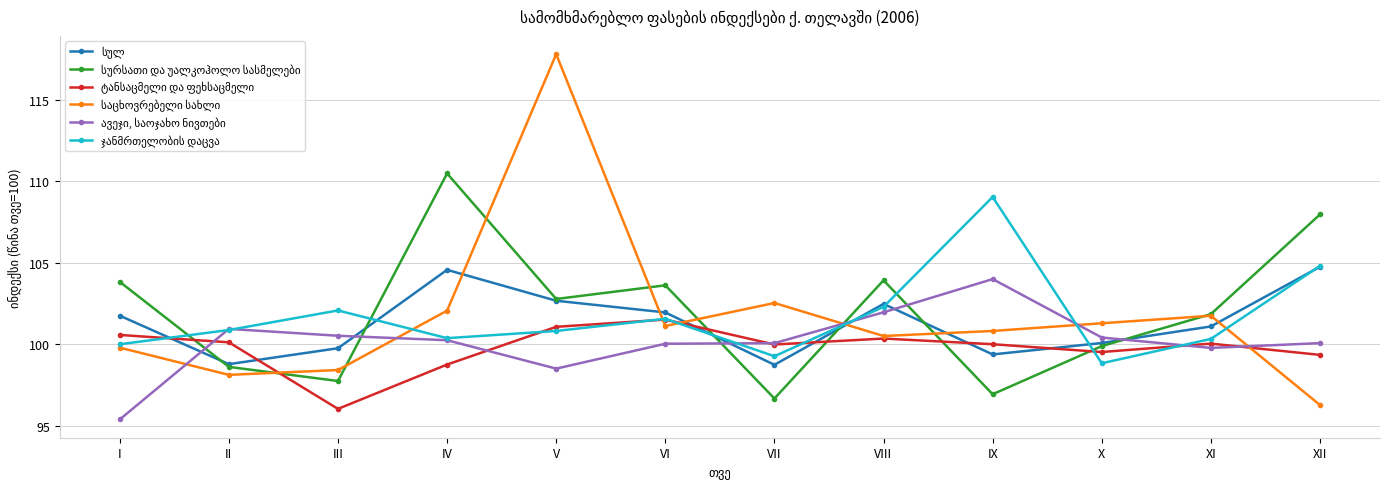

What is the maximum value shown in the chart?

117.8